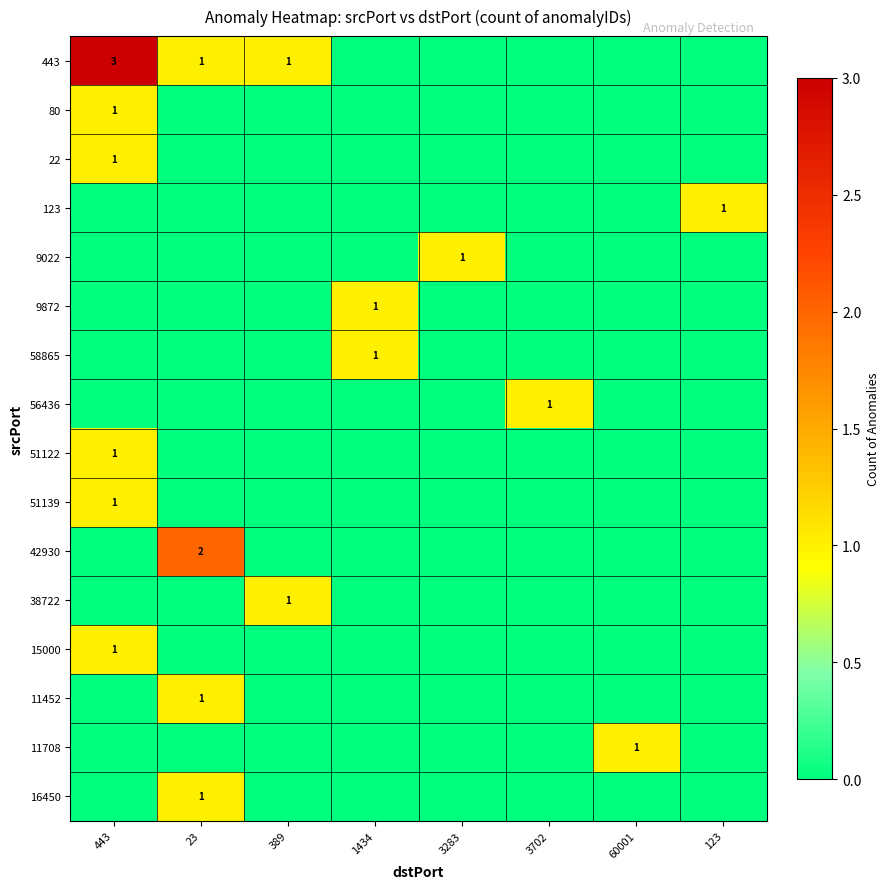

At how many categories does at least one series exceed 1?

2